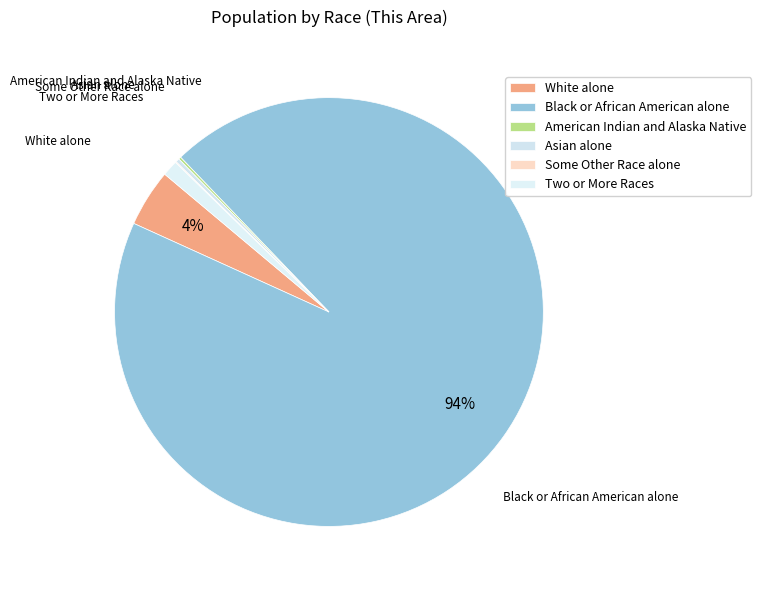

Count the number of slices in the pie.

6